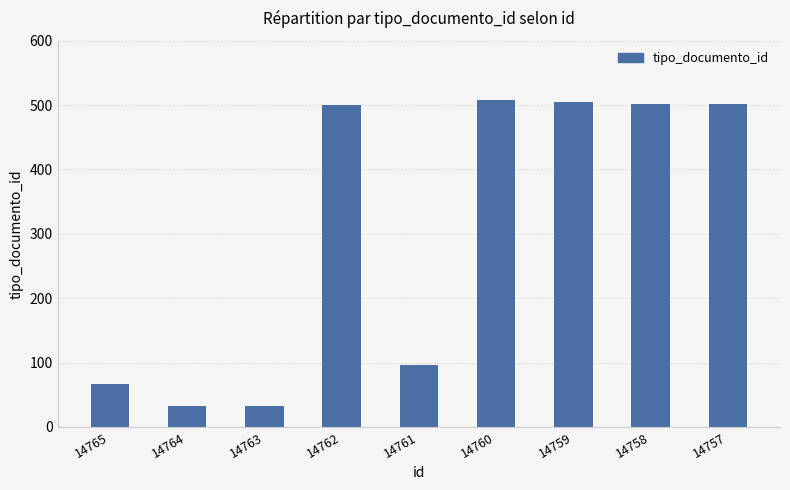

What is the value of the 6th bar from the left?

508